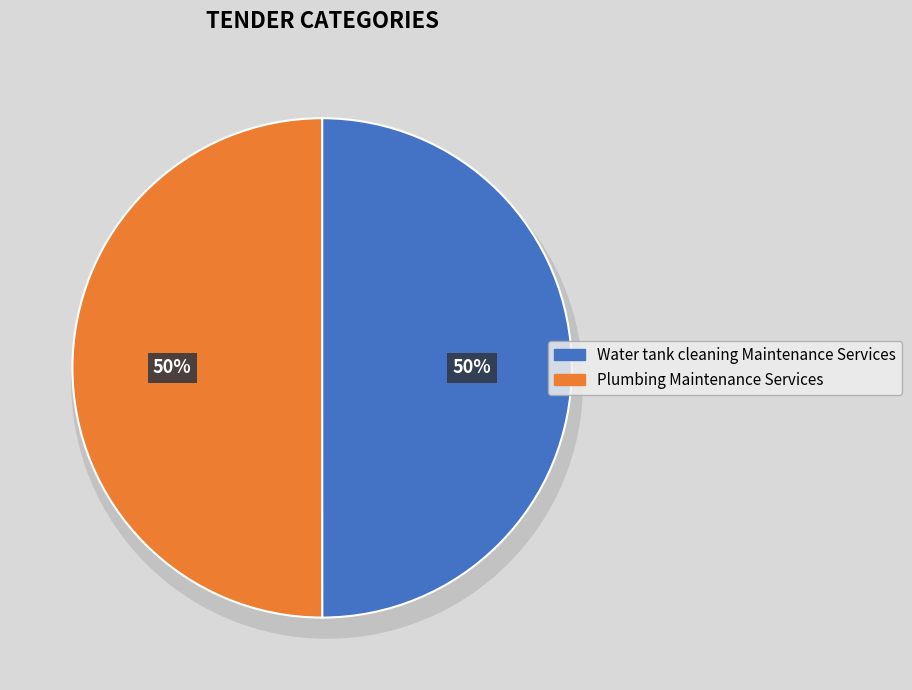

What is the ratio of the value at Water tank cleaning Maintenance Services to the value at Plumbing Maintenance Services?

1.0